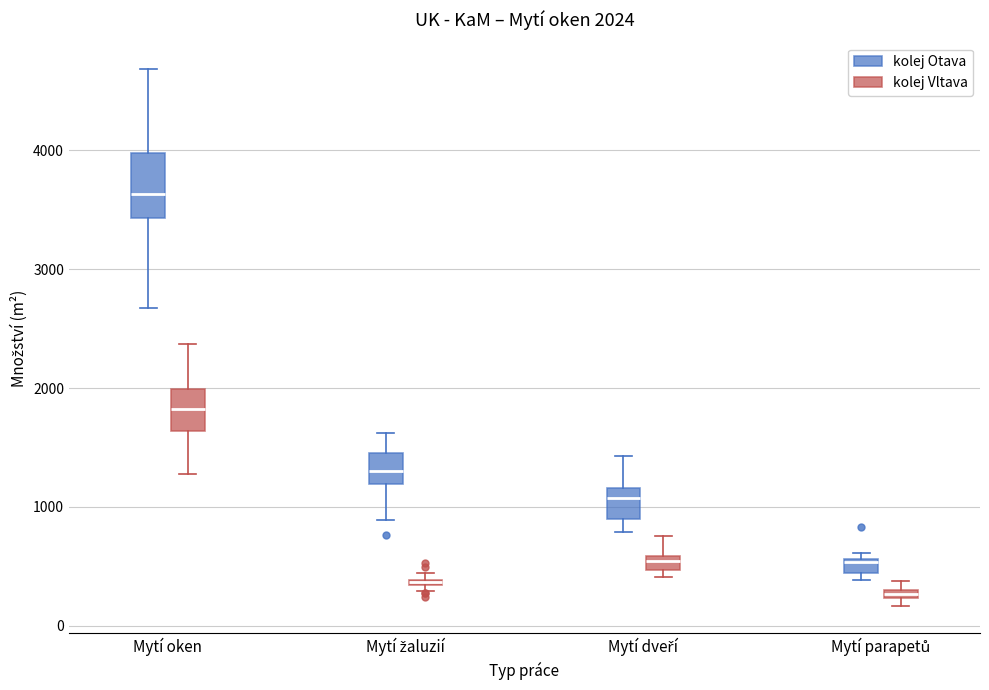

Comparing the boxes themselves (not the whiskers), which one is the tallest?

Mytí oken (kolej Otava)